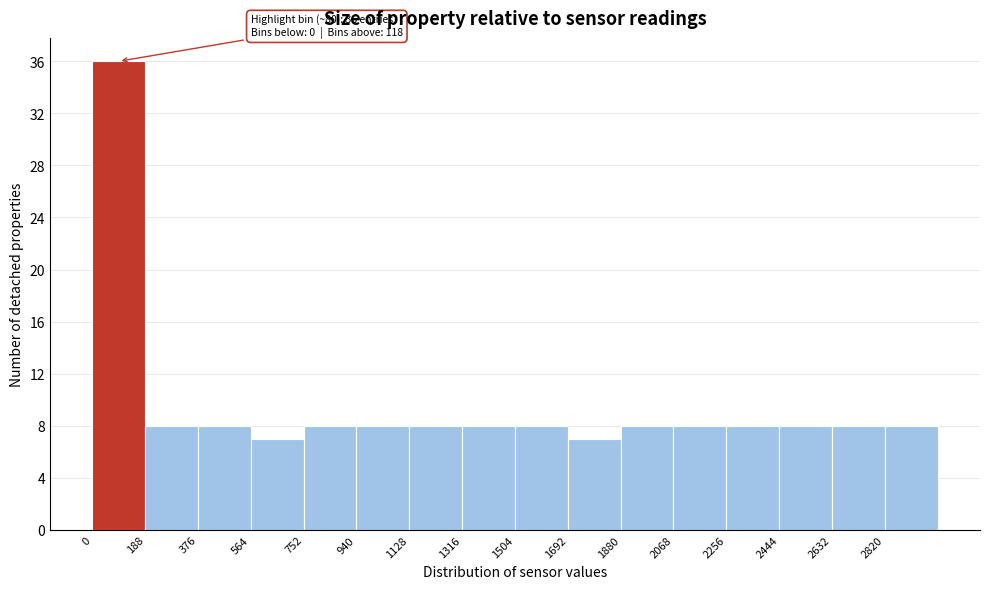

Over which range of the x-axis is the bar tallest?

0 to 188